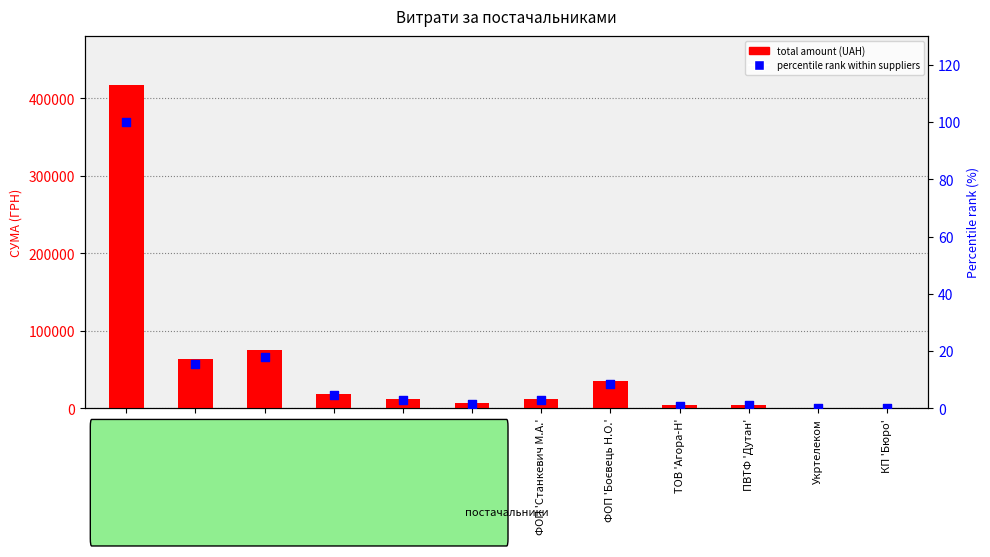

What is the total value across all series at ФОП 'Шевчук Т.С.'?

6243.5